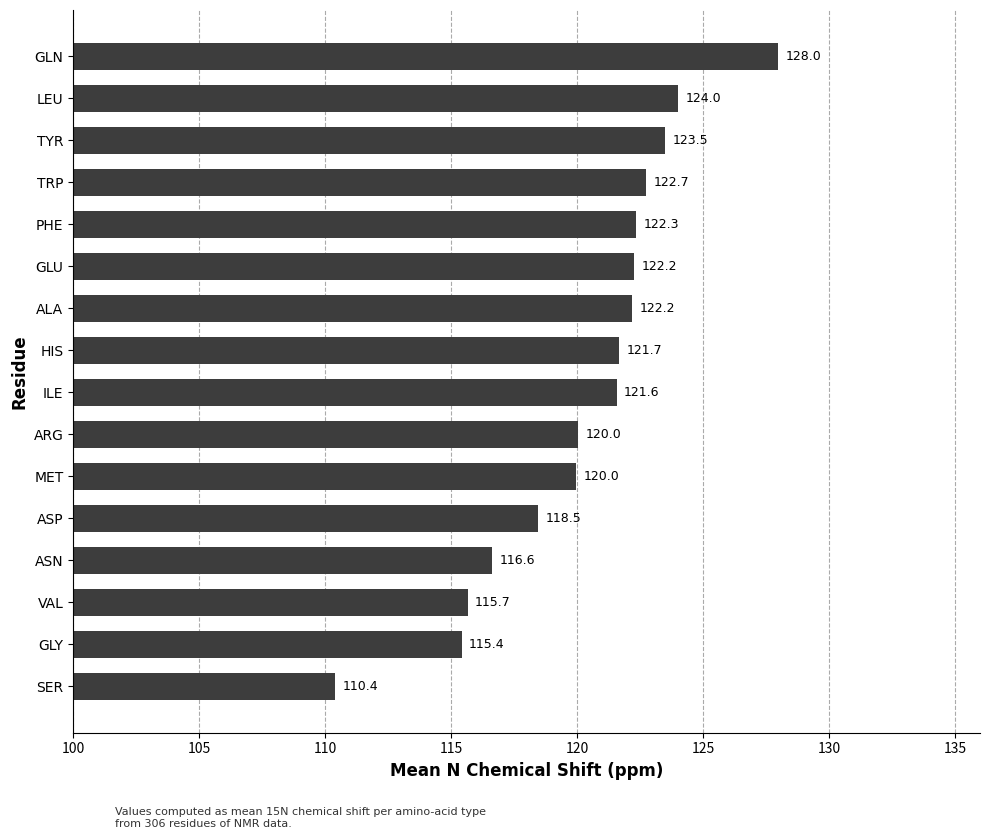

What is the difference between the maximum and second lowest values?

12.6